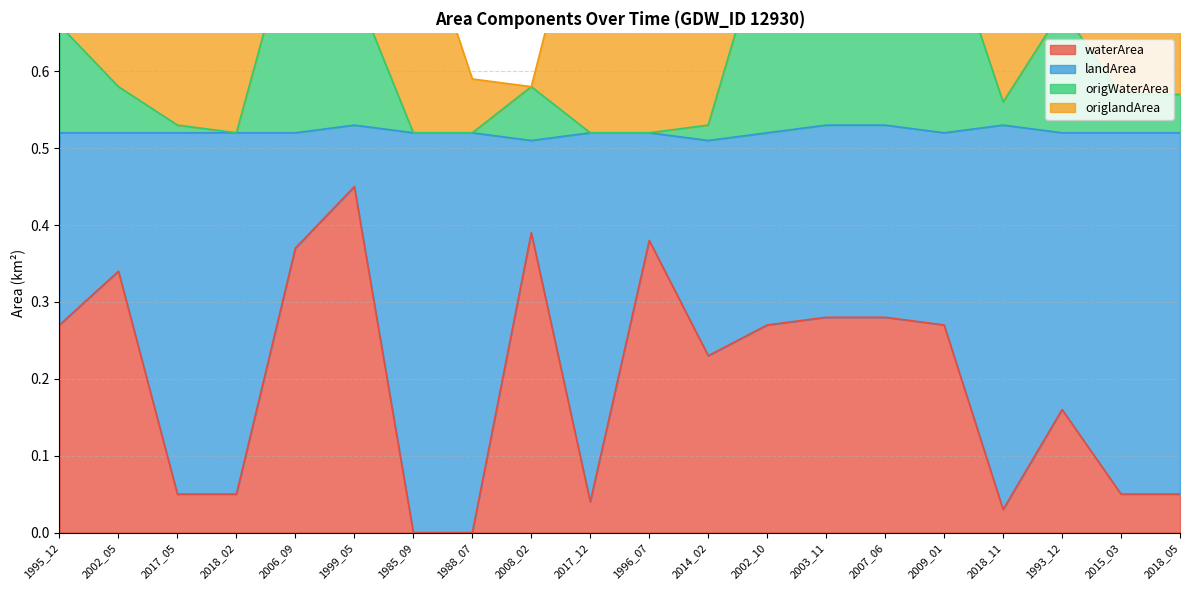

What is the label of the 11th point from the left?

1996_07